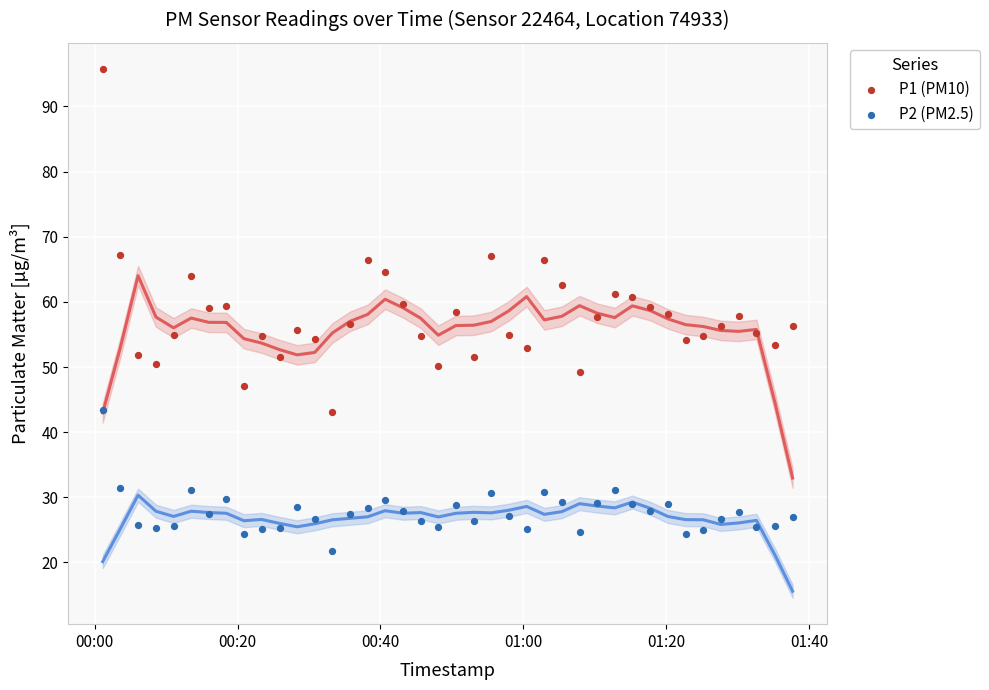

Which series contains the highest Y value?

P1 (PM10)